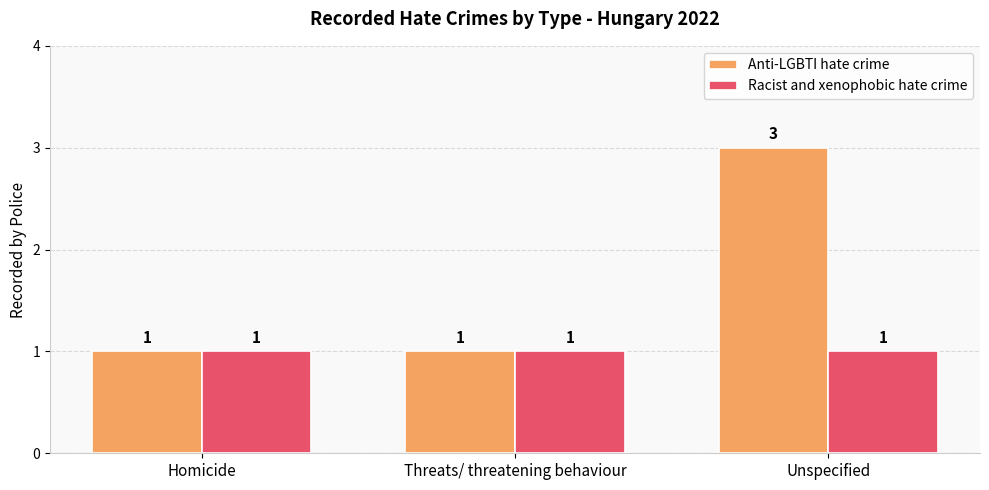

What position from the right is Homicide?

3